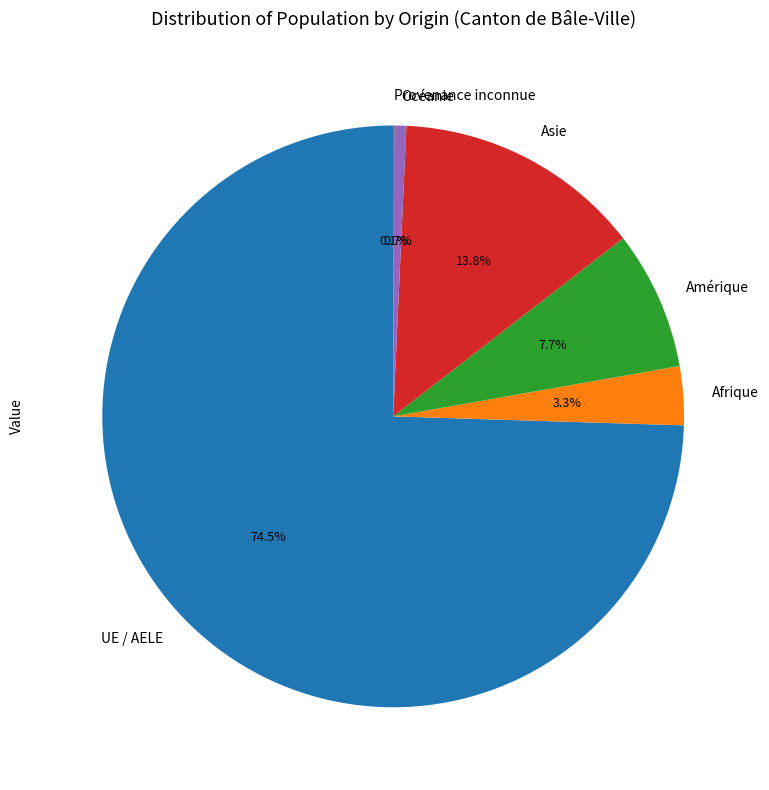

Is it true that Amérique is 22% of the pie?

False